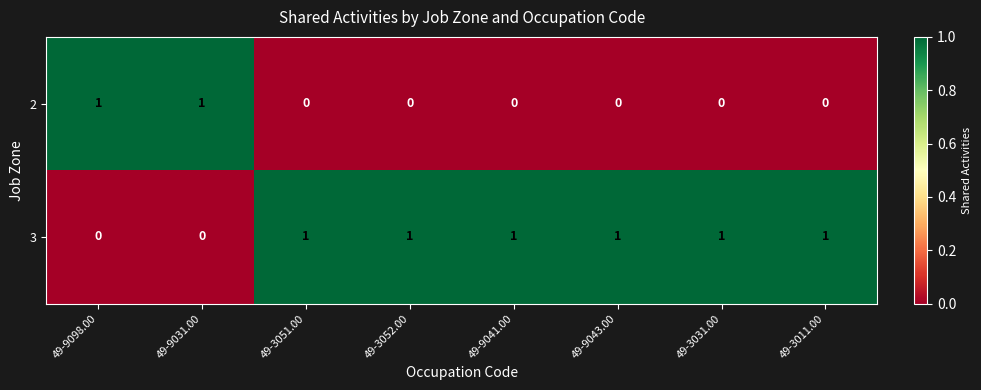

How many 3 values are between 1 and 2?

6